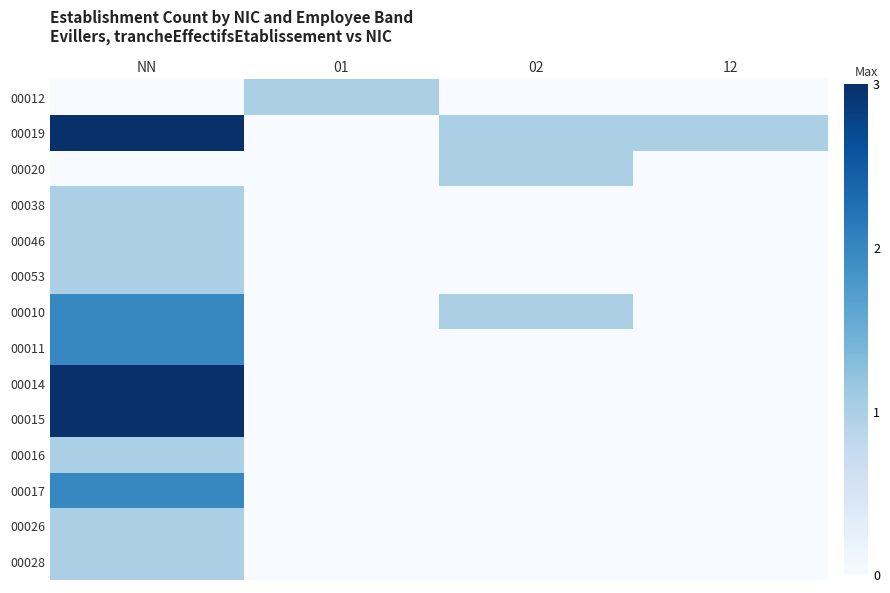

How many series are shown in this chart?

14